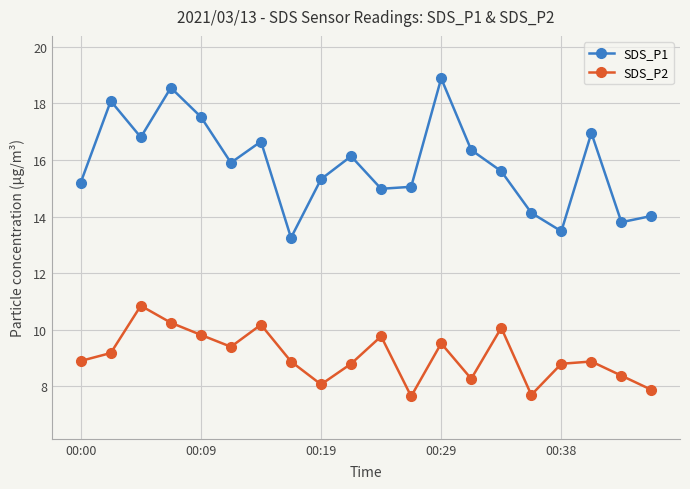

What is the smallest value displayed?

7.7